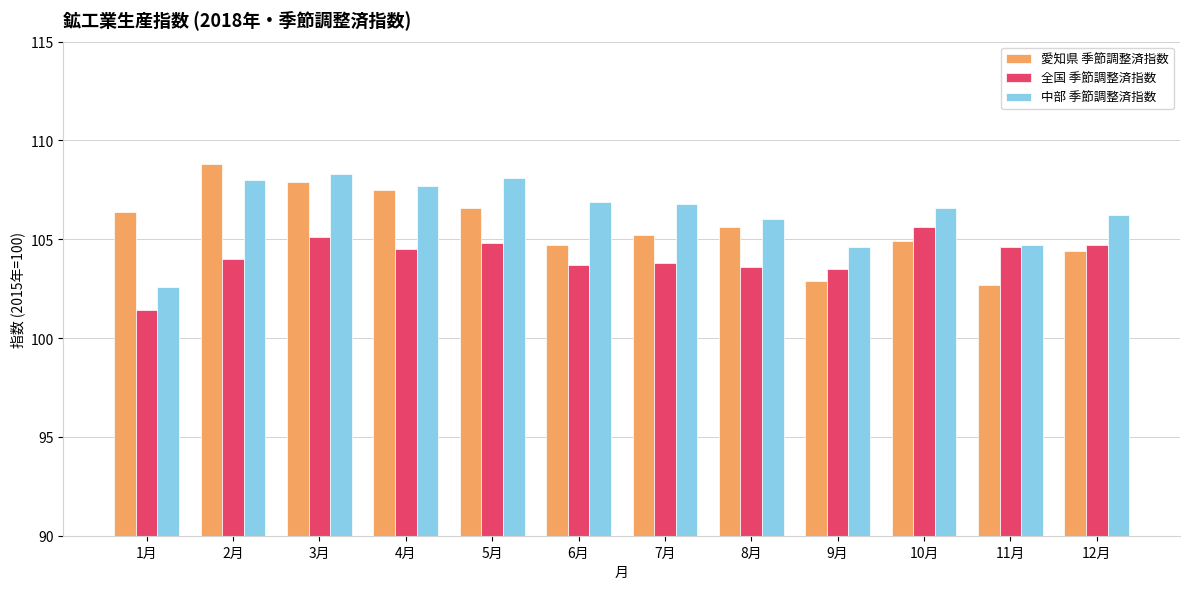

How many groups of bars are there?

12